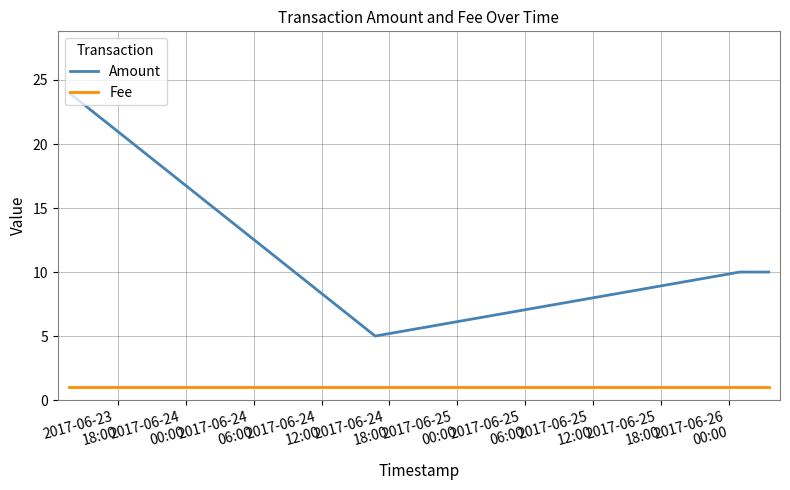

Reading left to right, extract all data points from this chart.

Amount: 24	5	10	10
Fee: 1	1	1	1